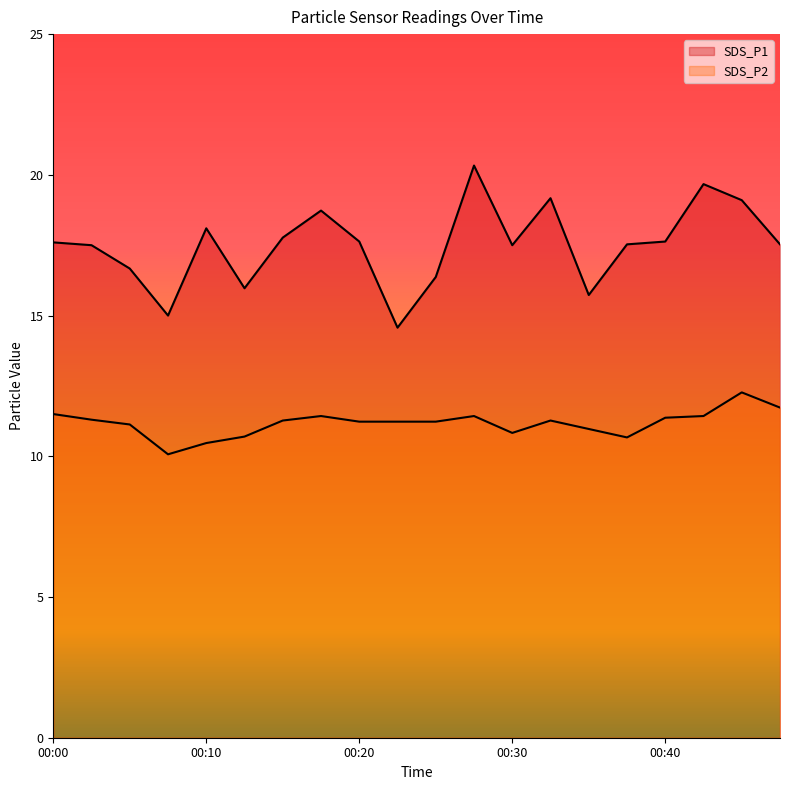

Which series has the largest range (max minus min)?

SDS_P1